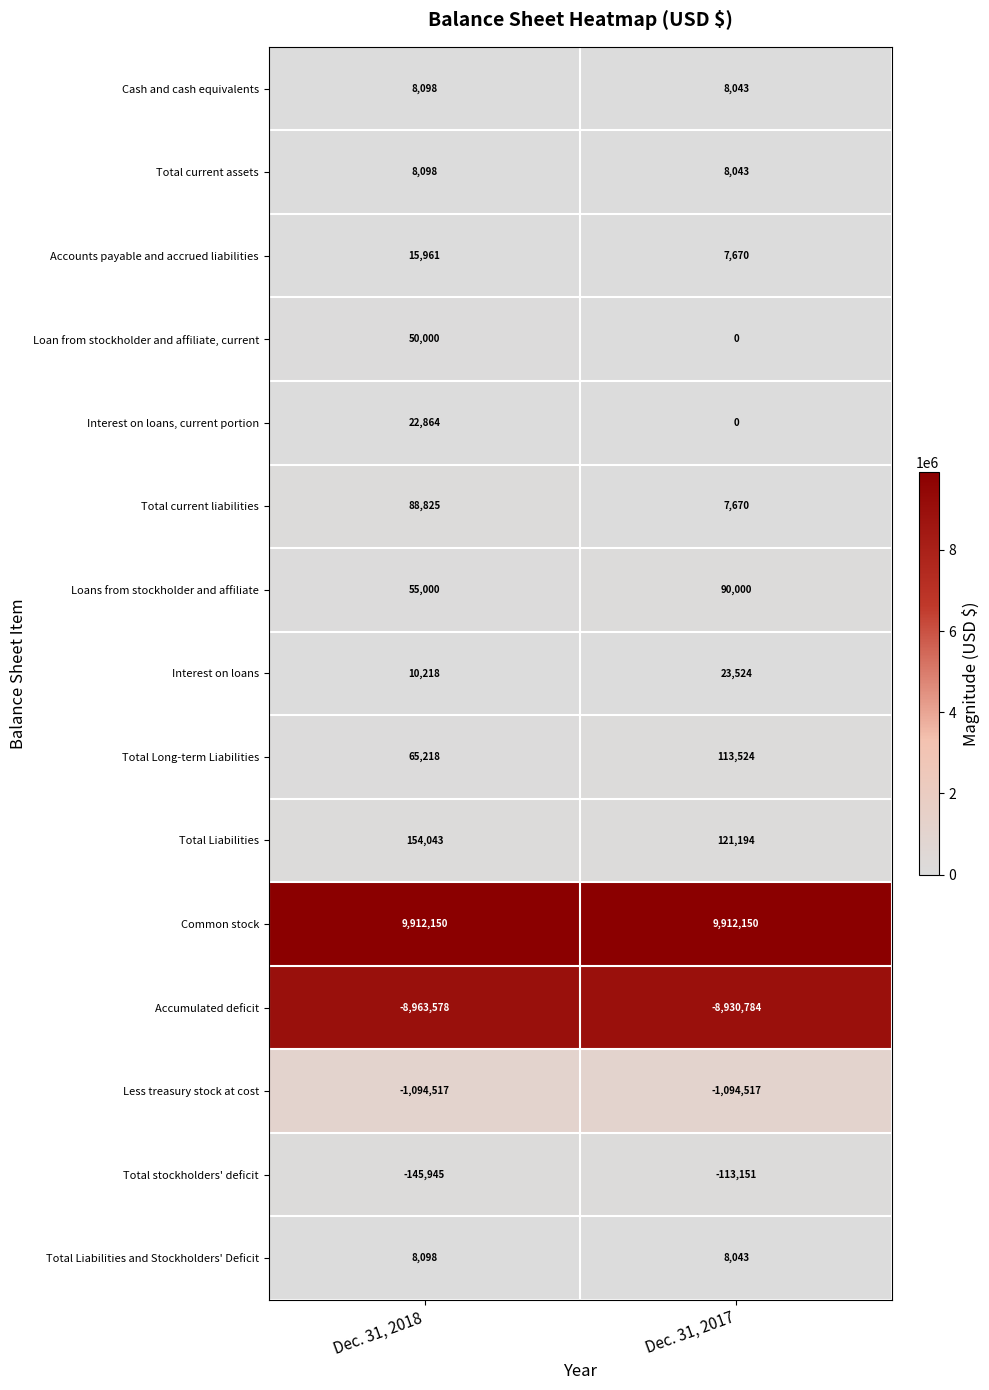

What is the maximum value shown in the chart?

9912150